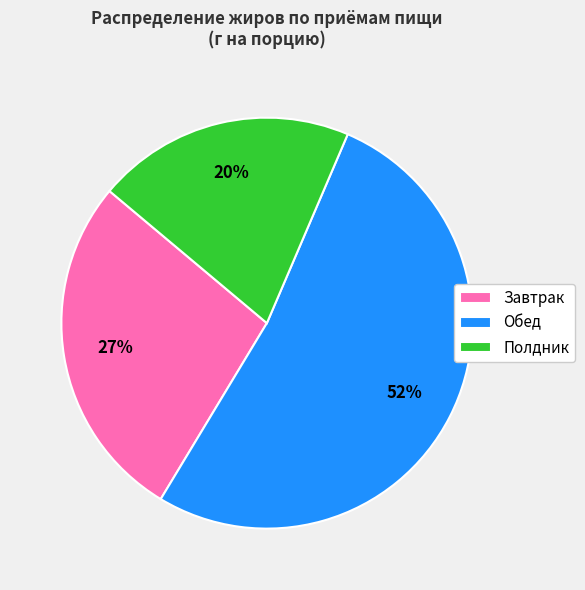

To the nearest percent, what is the average slice percentage?

33%